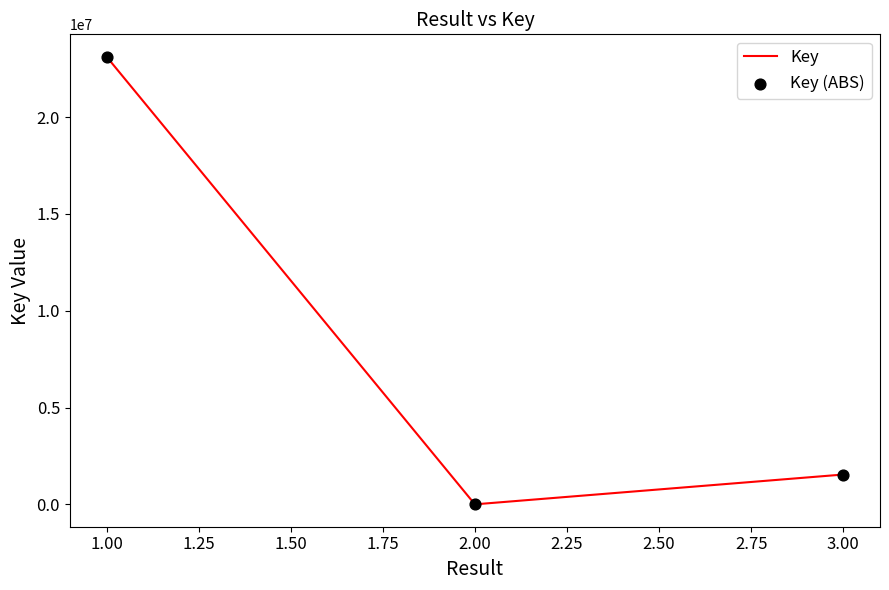

The value at 1.00 is 36134019. True or false?

False